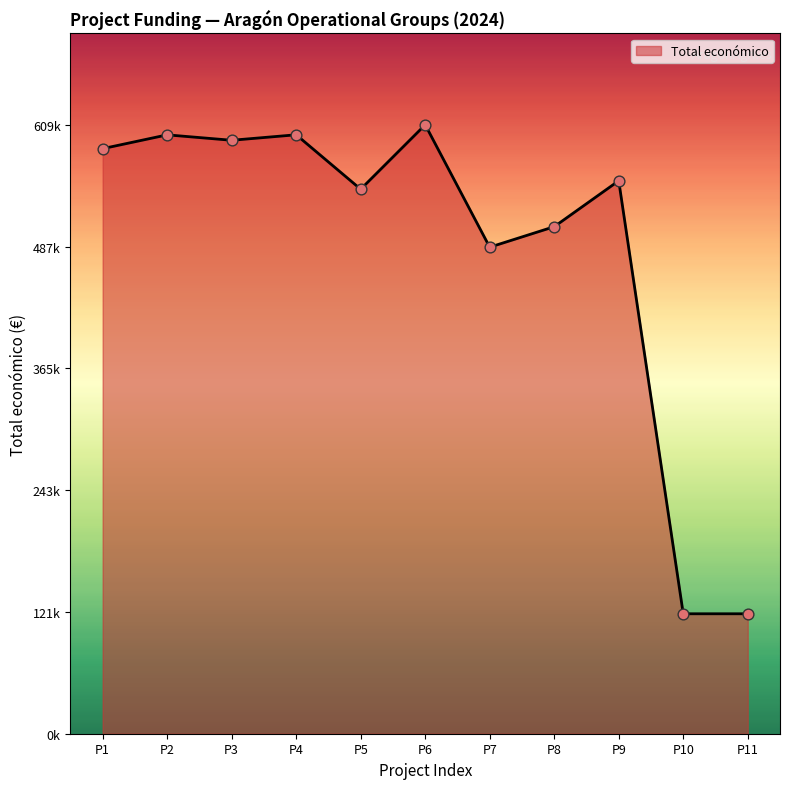

Does the chart have visible grid lines?

No